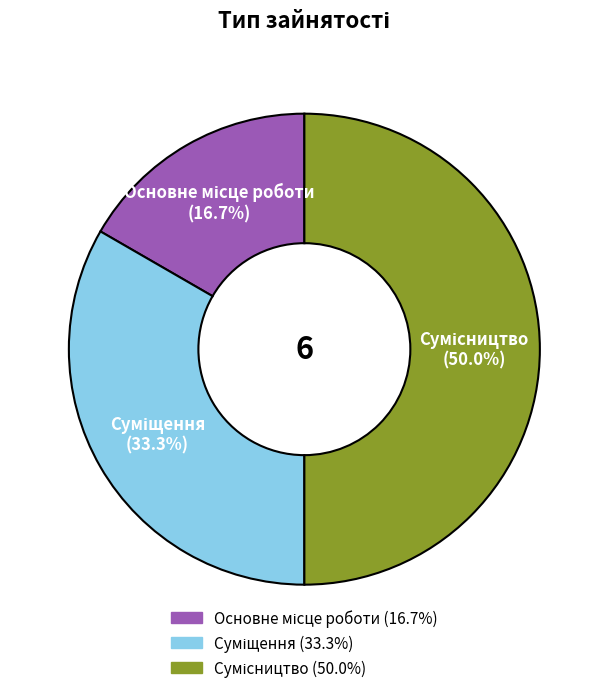

How many slices are in this pie chart?

3